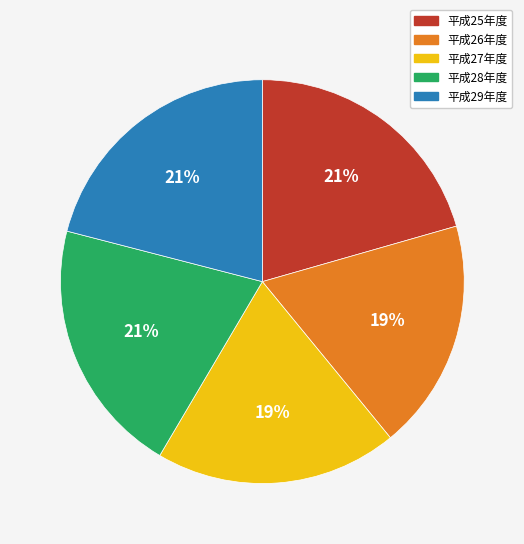

How many segments does this pie chart have?

5